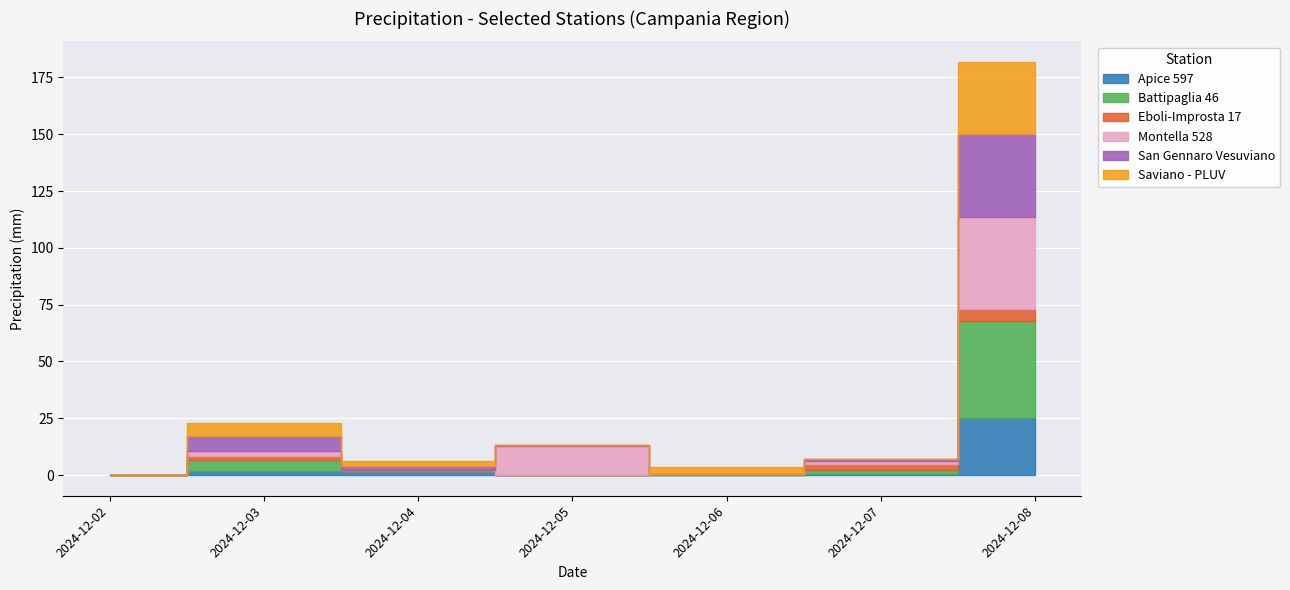

True or false: Battipaglia 46 has more than 0 points higher than both neighbors.

True